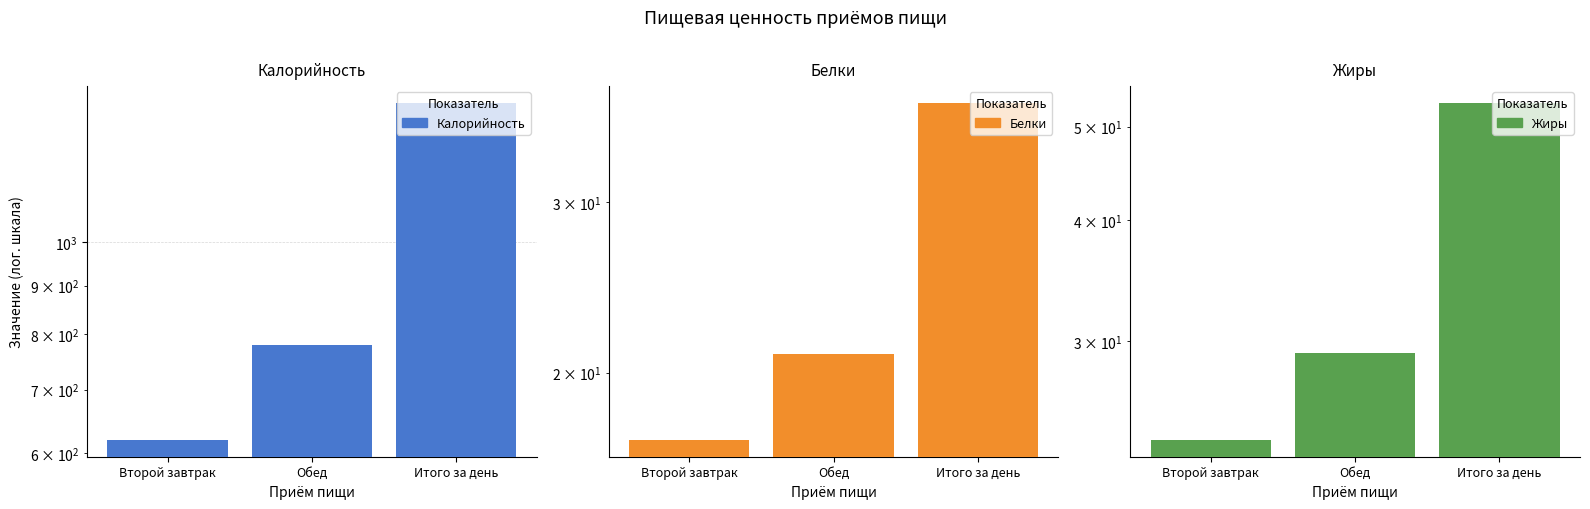

At which label does Калорийность first exceed 779?

Итого за день